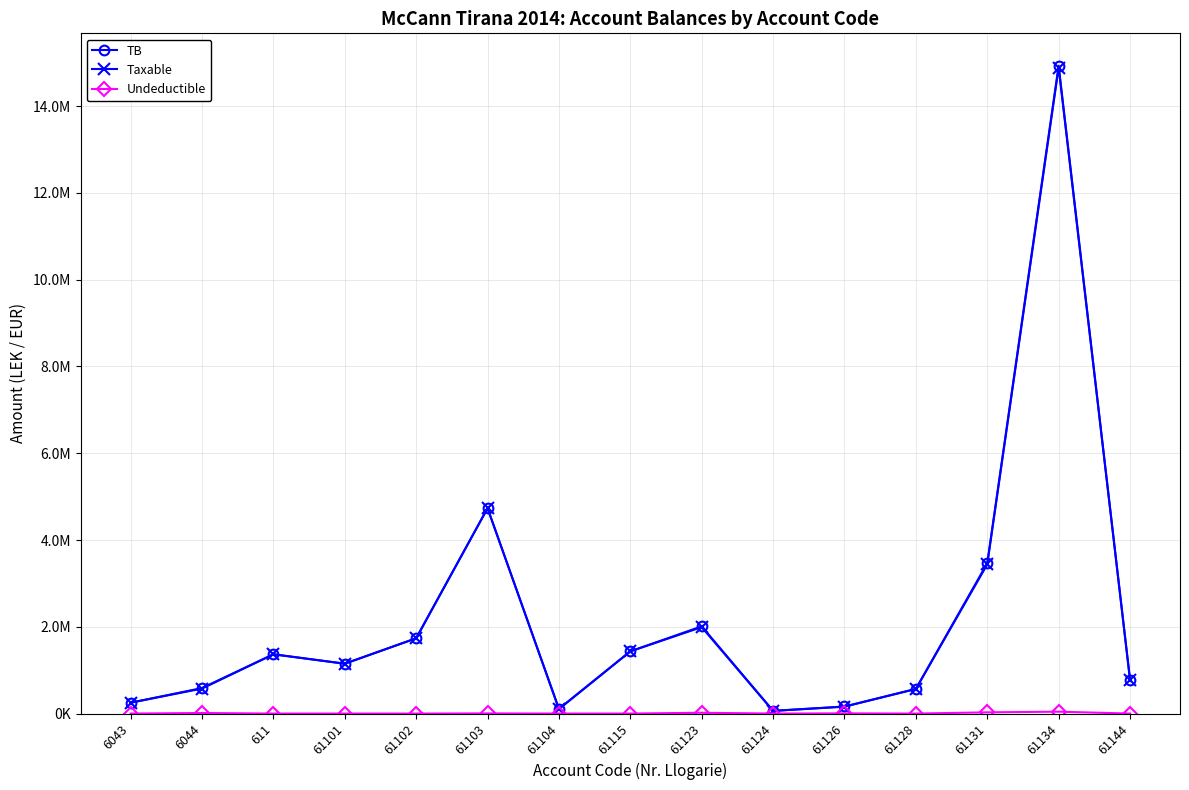

Which category has the lowest value in the TB series?

61124